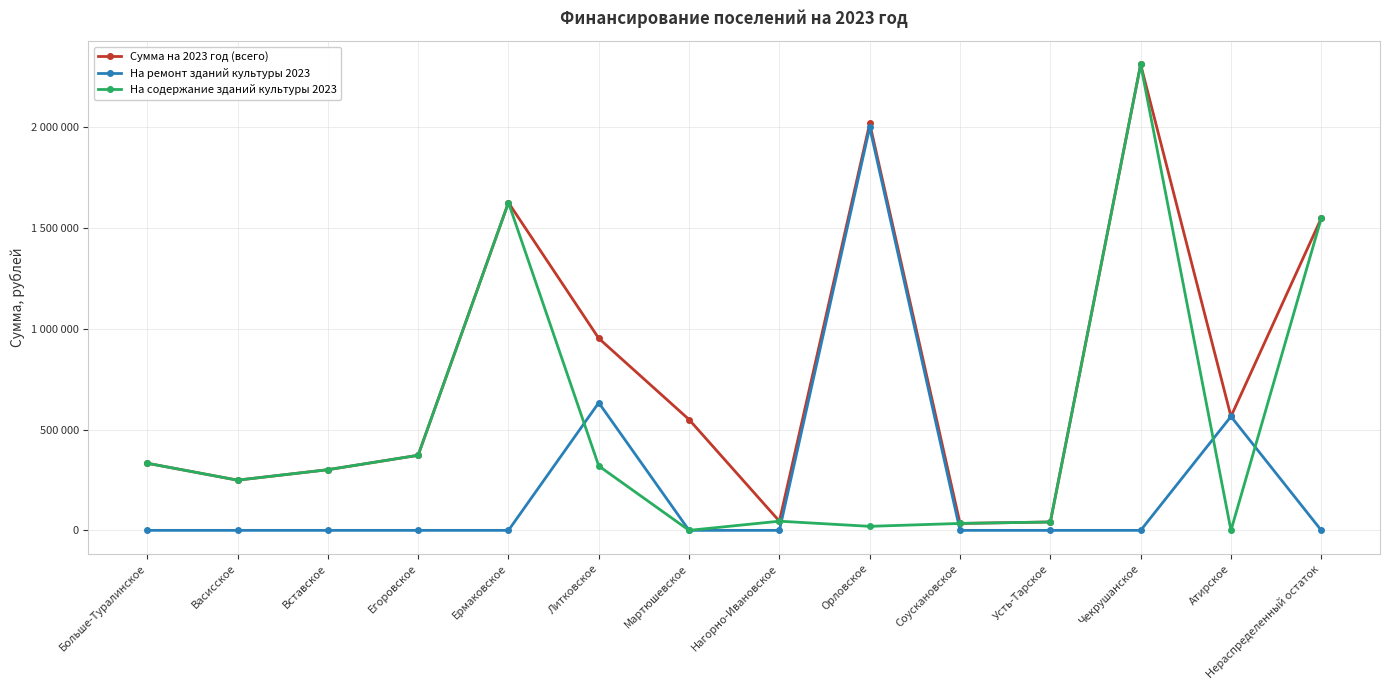

What are all the series names shown in the legend?

Сумма на 2023 год (всего), На ремонт зданий культуры 2023, На содержание зданий культуры 2023